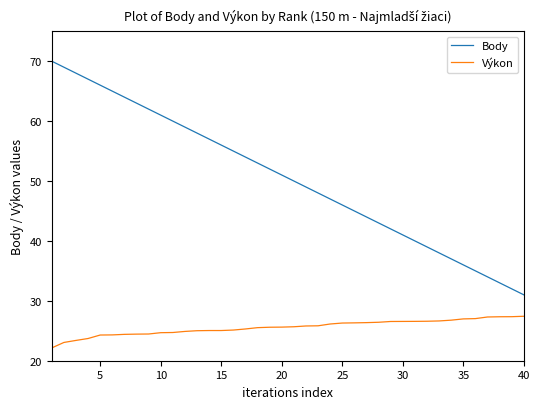

List the series in order of their overall mean, lowest first.

Výkon, Body